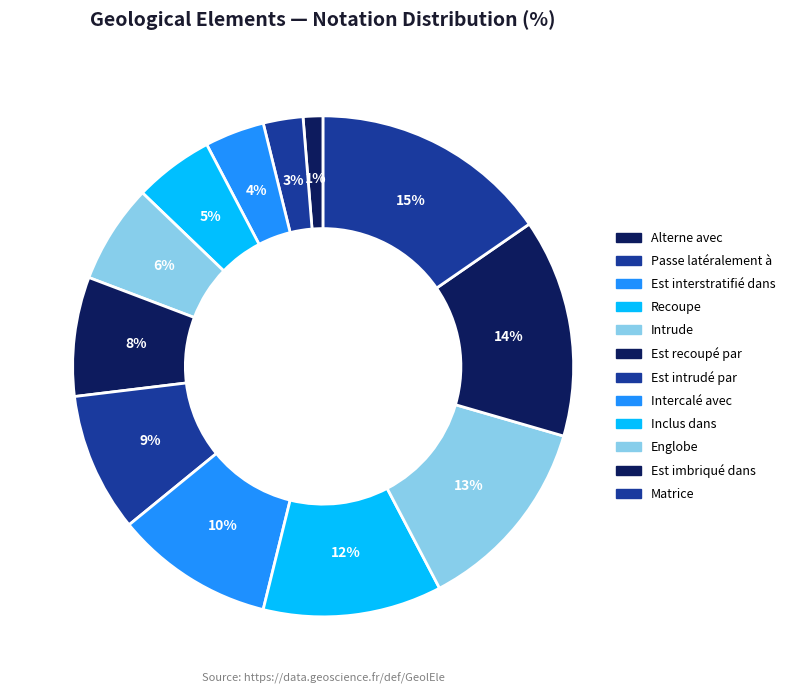

Combined, what portion of the pie is Est intrudé par and Englobe?

21.8%